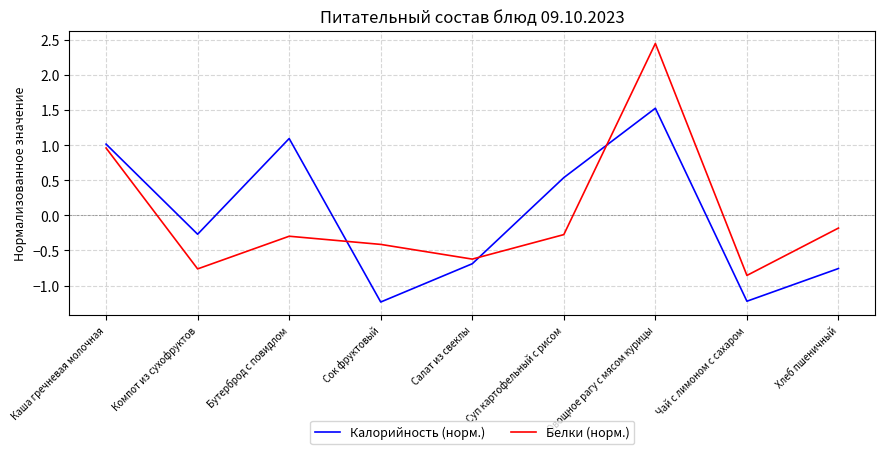

True or false: Белки (норм.) has a value of -1.3 at Чай с лимоном с сахаром.

False